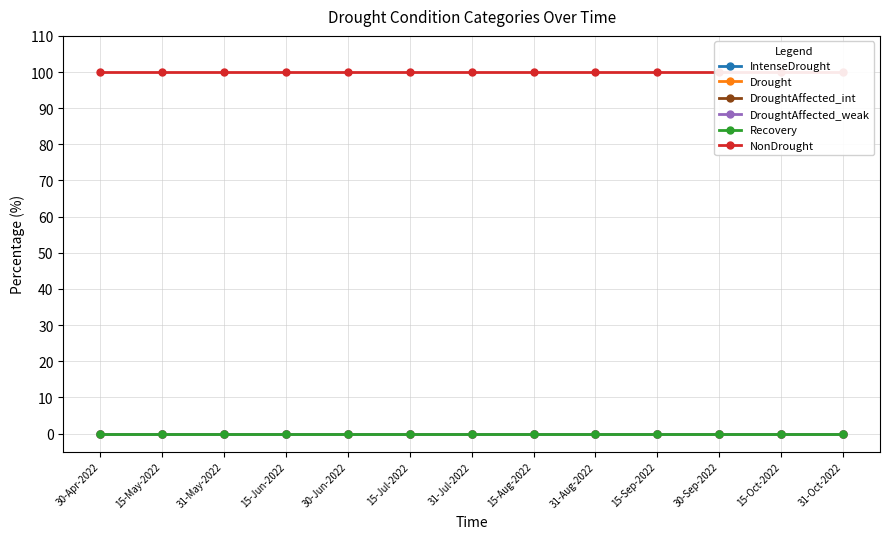

How many categories are shown in the chart?

13